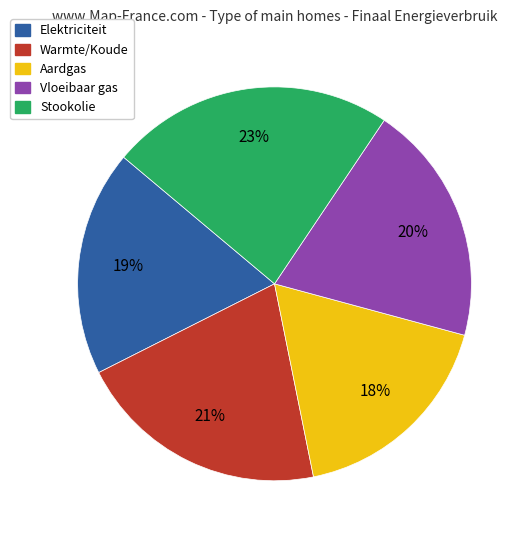

Is it true that Stookolie is 23% of the pie?

True